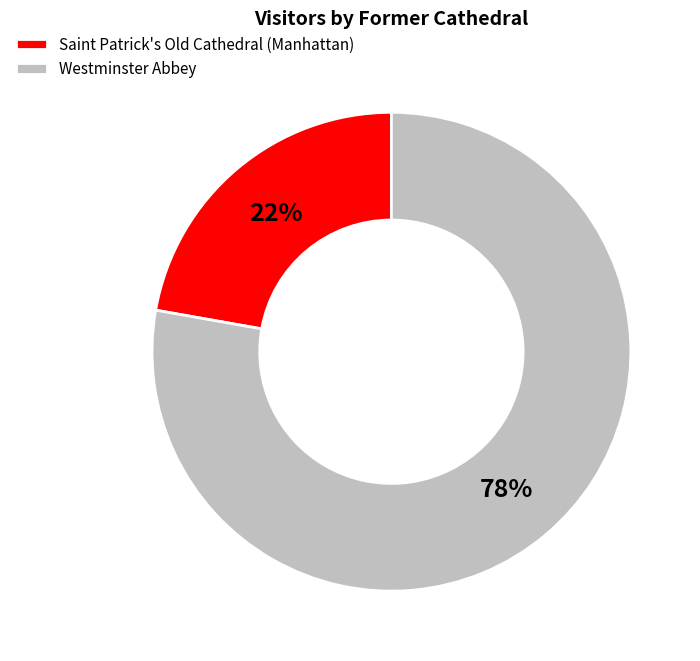

To the nearest percent, what portion does Westminster Abbey represent?

78%